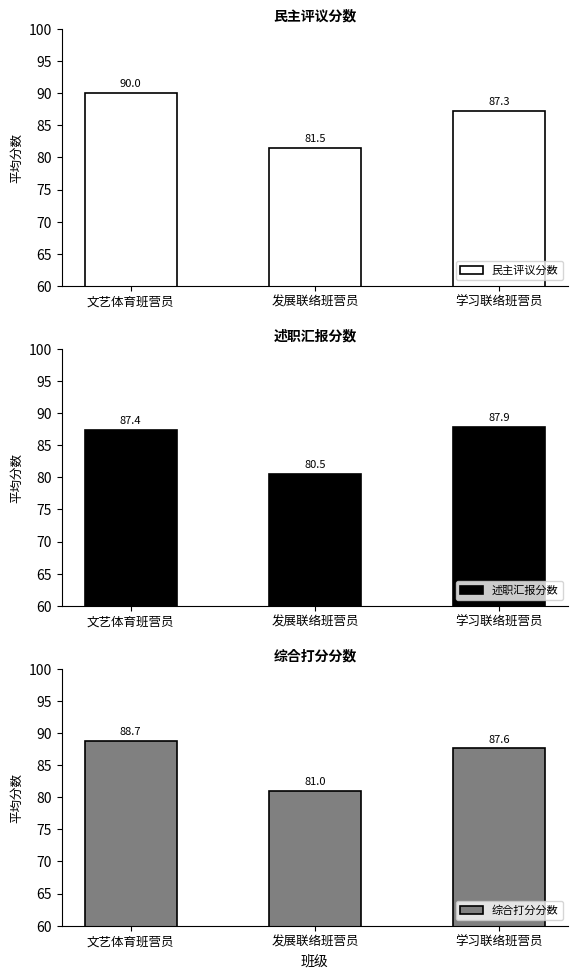

List the labels in order of 综合打分分数 value, largest first.

文艺体育班营员, 学习联络班营员, 发展联络班营员